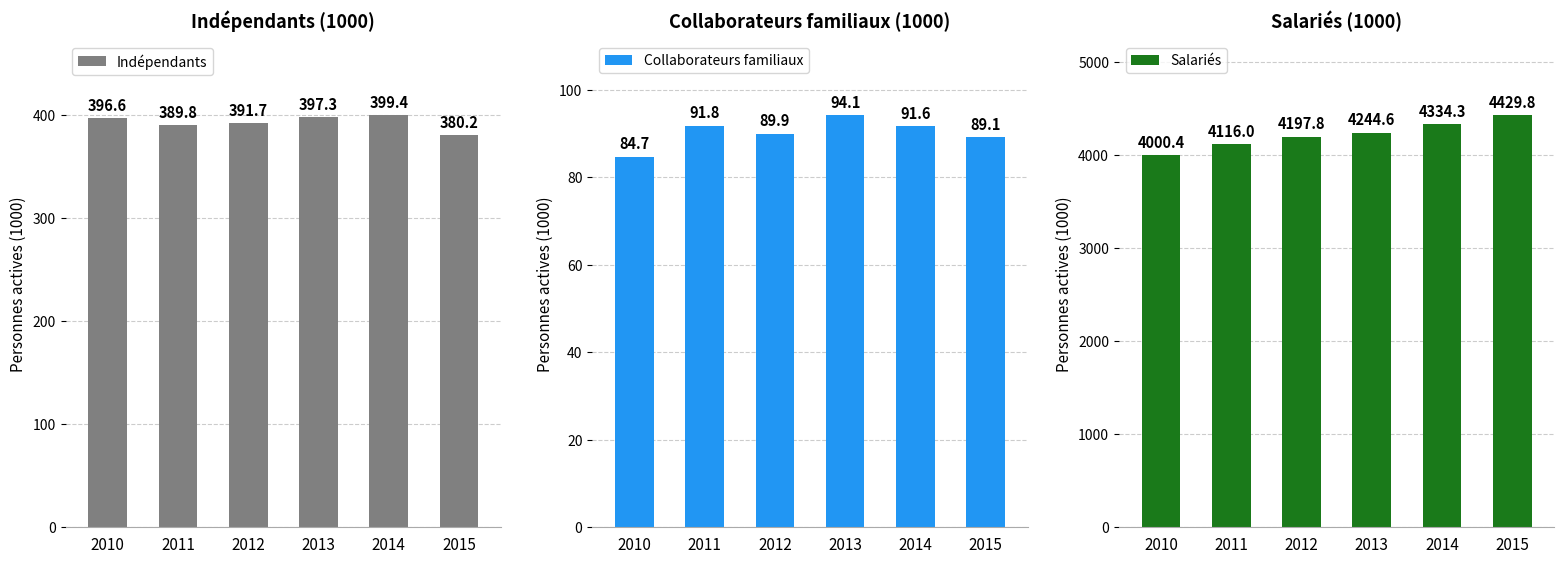

What is the total value across all series at 2012?

4679.5